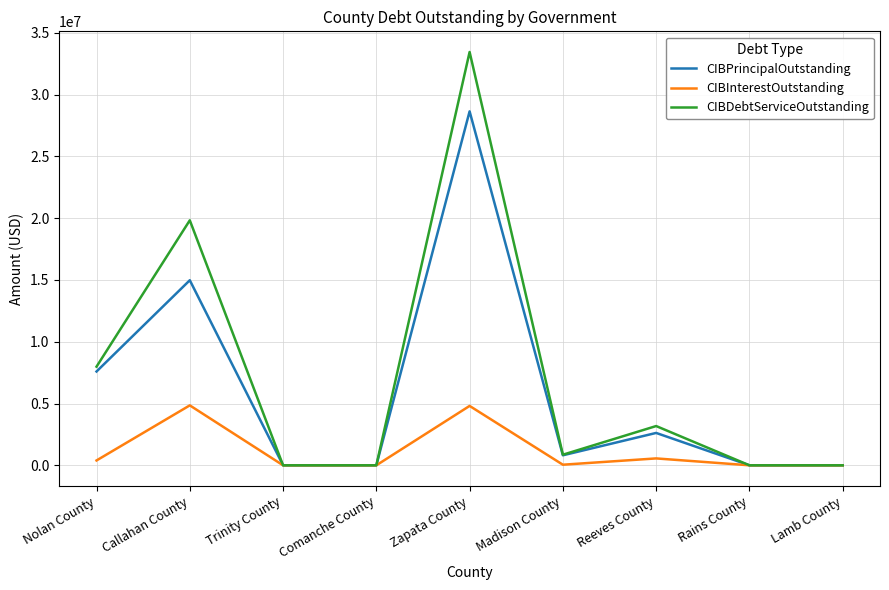

At which category is the sum across all series the highest?

Zapata County